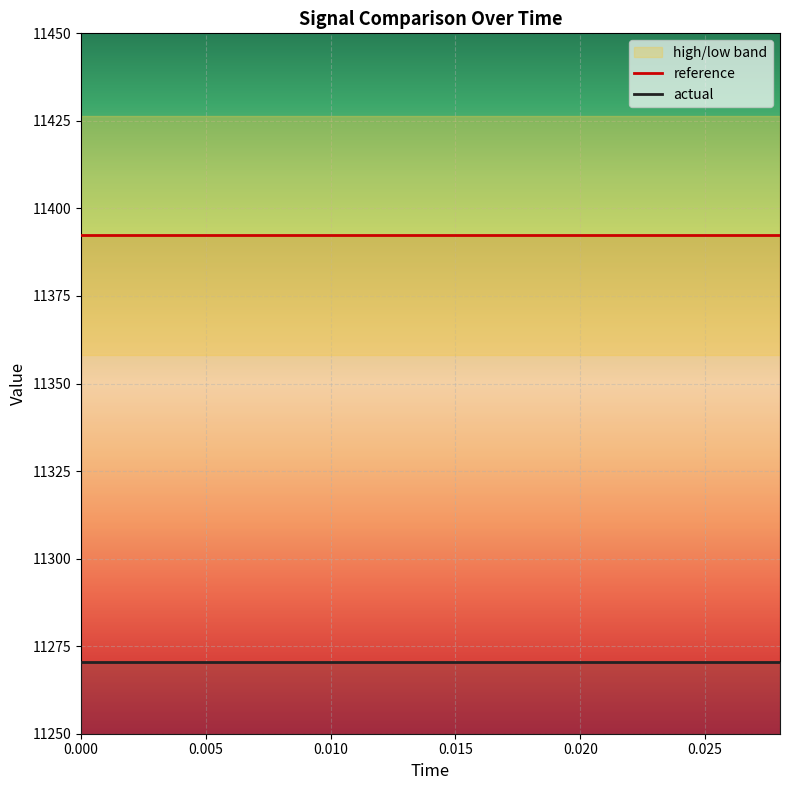

The actual series shows 11270.6 at 0.010. True or false?

True